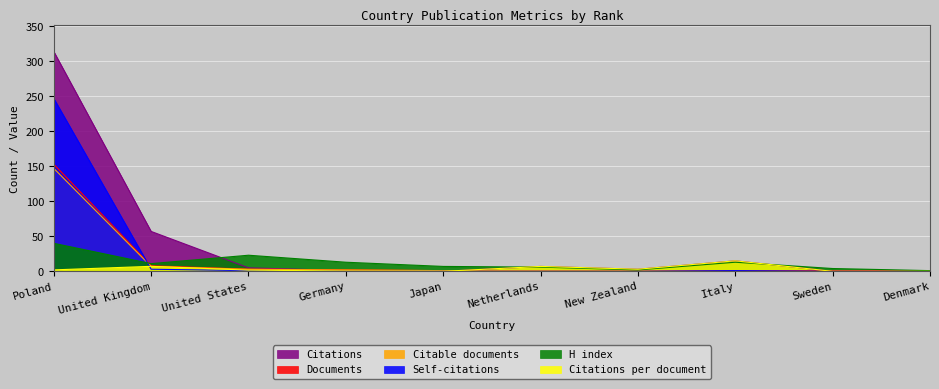

Where do Self-citations and H index first cross each other?

Poland and United Kingdom